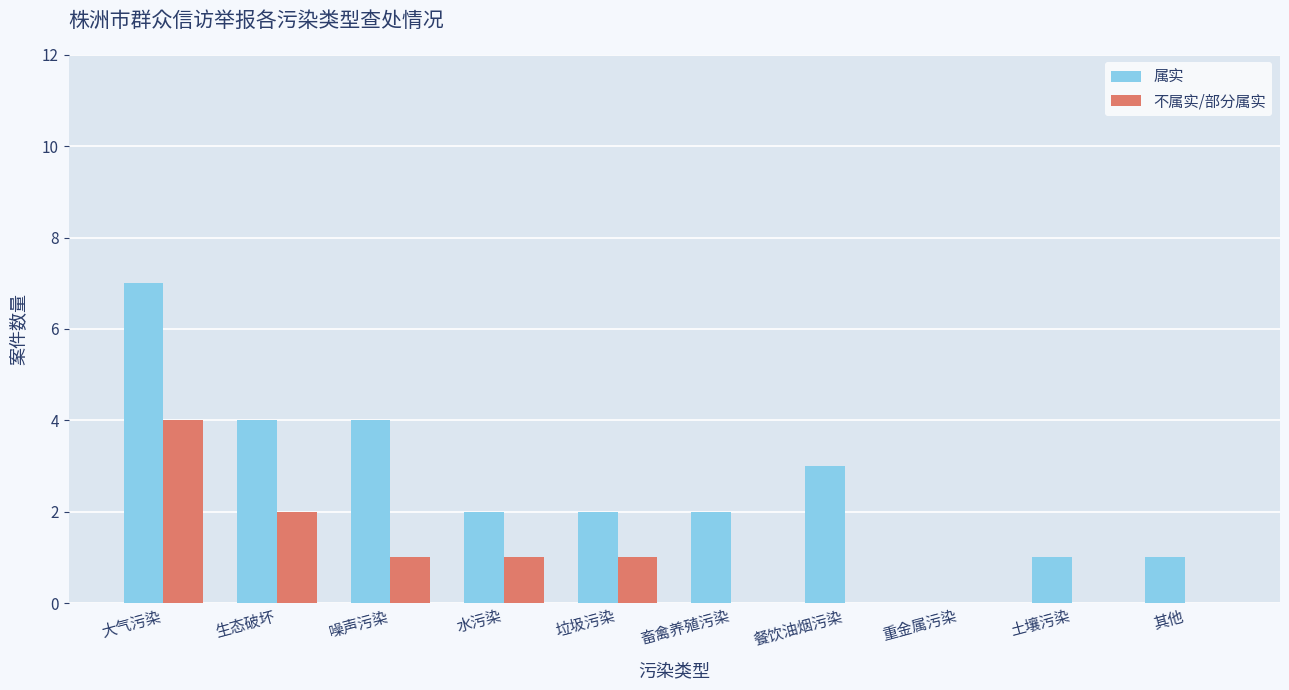

Which series has the widest spread of values?

属实